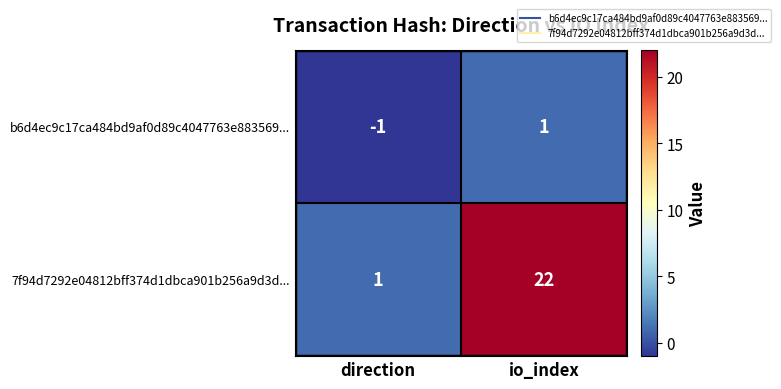

True or false: b6d4ec9c17ca484bd9af0d89c4047763e883569... has a value of 0 at io_index.

False